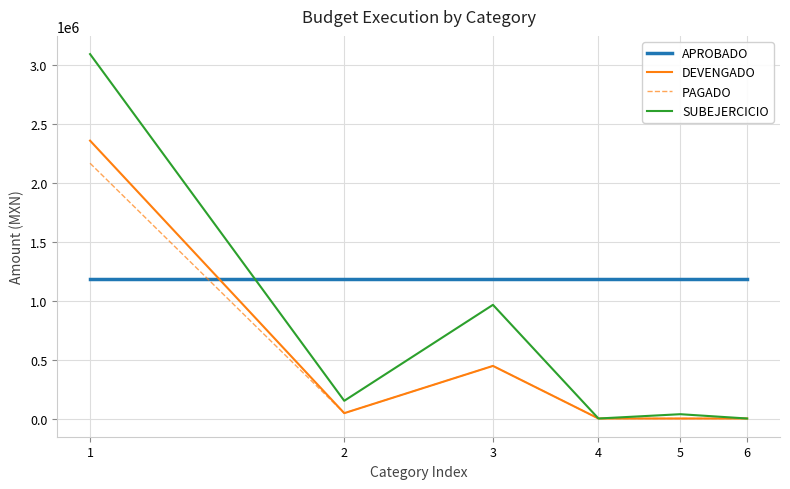

What is the maximum value shown in the chart?

3095257.9